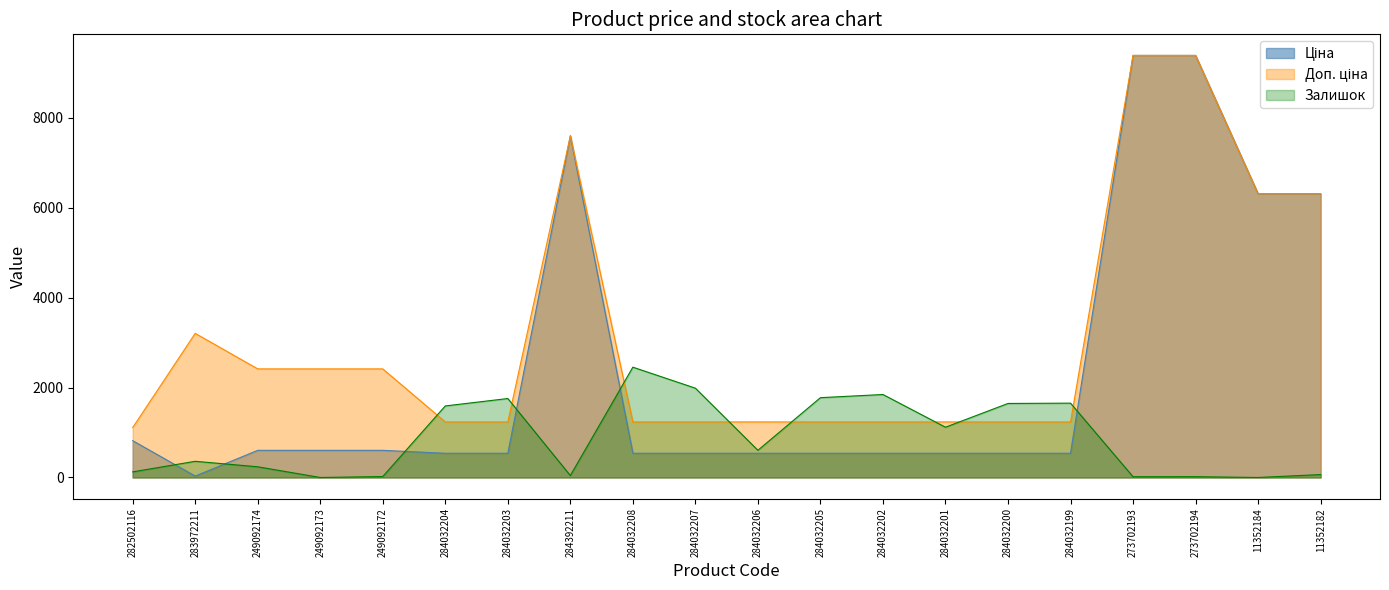

Which category has the highest value across all series?

273702193